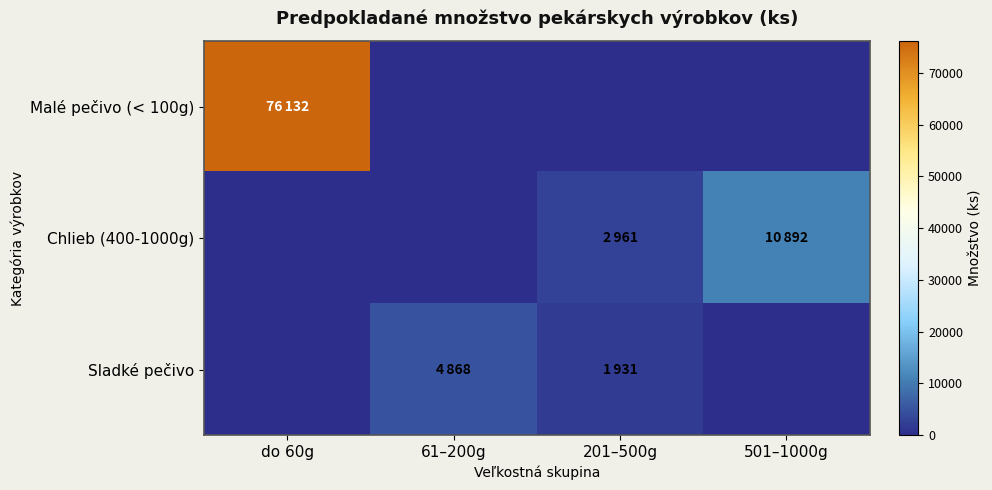

Between do 60g and 61–200g, which series saw the biggest shift?

Malé pečivo (< 100g)